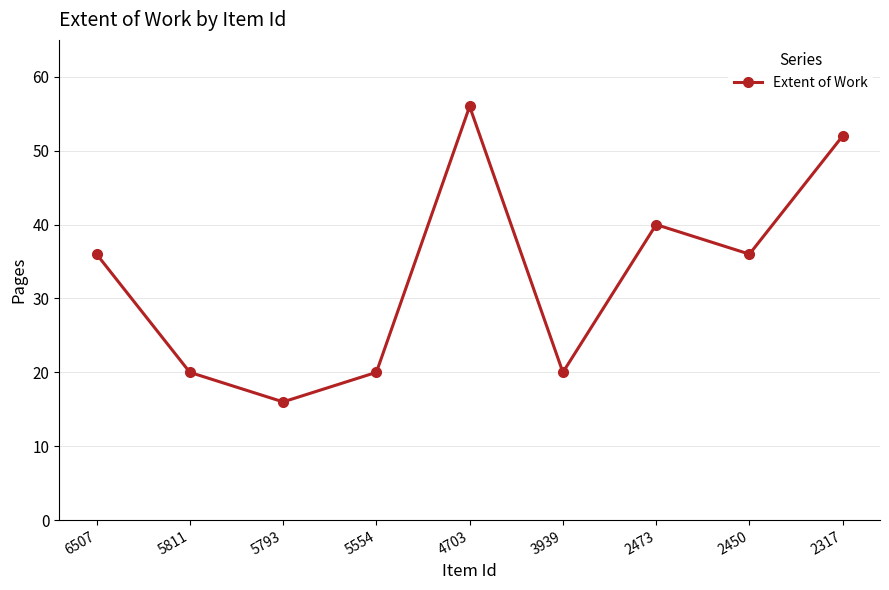

Is it true that the value at 2450 is 61?

False